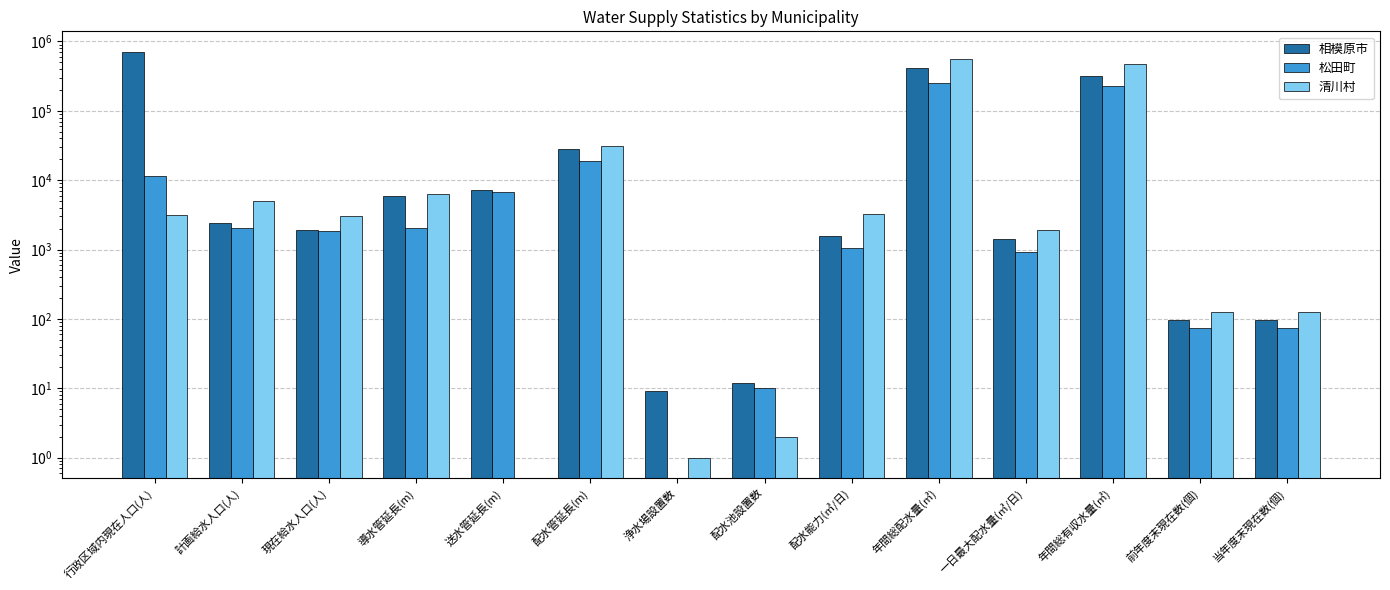

Reading right to left, what are all the values shown in this chart?

相模原市: 当年度末現在数(個)=96	前年度末現在数(個)=95	年間総有収水量(㎥)=320453	一日最大配水量(㎥/日)=1419	年間総配水量(㎥)=411398	配水能力(㎥/日)=1554	配水池設置数=12	浄水場設置数=9	配水管延長(m)=27838	送水管延長(m)=7249	導水管延長(m)=5902	現在給水人口(人)=1923	計画給水人口(人)=2408	行政区域内現在人口(人)=713374
松田町: 当年度末現在数(個)=75	前年度末現在数(個)=75	年間総有収水量(㎥)=228838	一日最大配水量(㎥/日)=932	年間総配水量(㎥)=251721	配水能力(㎥/日)=1057	配水池設置数=10	浄水場設置数=0	配水管延長(m)=18857	送水管延長(m)=6773	導水管延長(m)=2019	現在給水人口(人)=1849	計画給水人口(人)=2020	行政区域内現在人口(人)=11604
清川村: 当年度末現在数(個)=127	前年度末現在数(個)=127	年間総有収水量(㎥)=468748	一日最大配水量(㎥/日)=1941	年間総配水量(㎥)=555131	配水能力(㎥/日)=3250	配水池設置数=2	浄水場設置数=1	配水管延長(m)=31323	送水管延長(m)=0	導水管延長(m)=6284	現在給水人口(人)=3059	計画給水人口(人)=5000	行政区域内現在人口(人)=3127